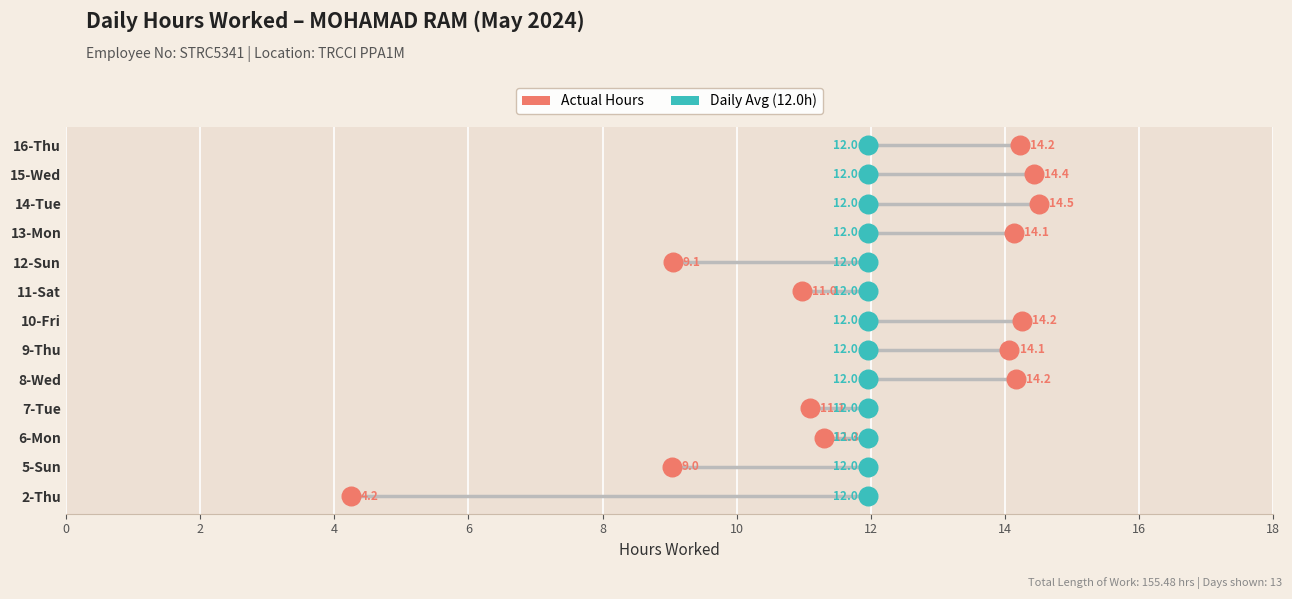

Which series has the widest spread of Y values?

Actual Hours